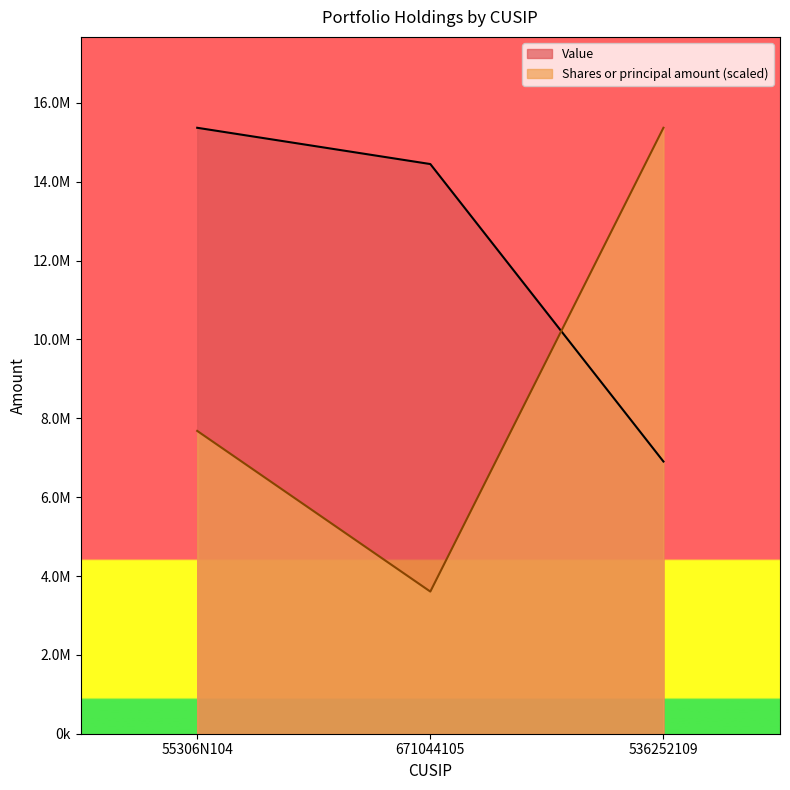

What is the difference between the maximum and minimum values in the Shares or principal amount series?

11763506.4